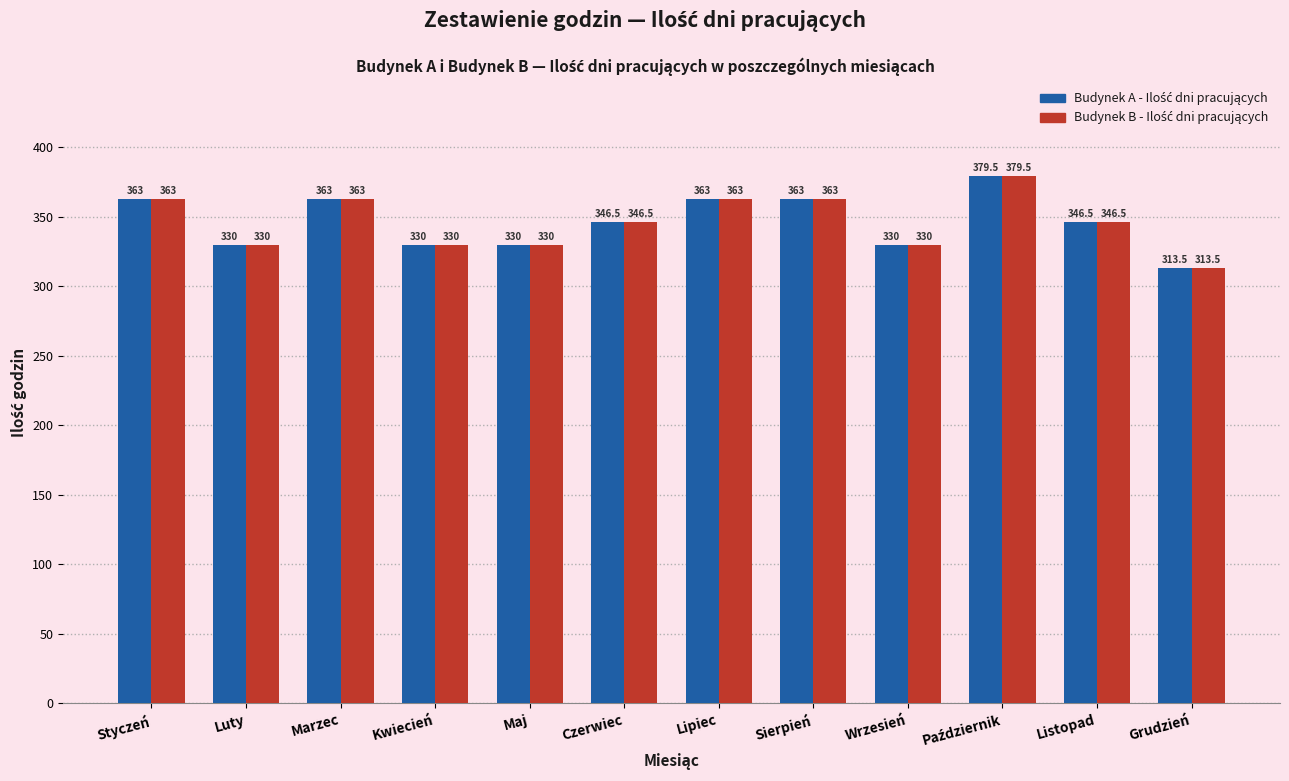

At how many categories does at least one series exceed 329?

11